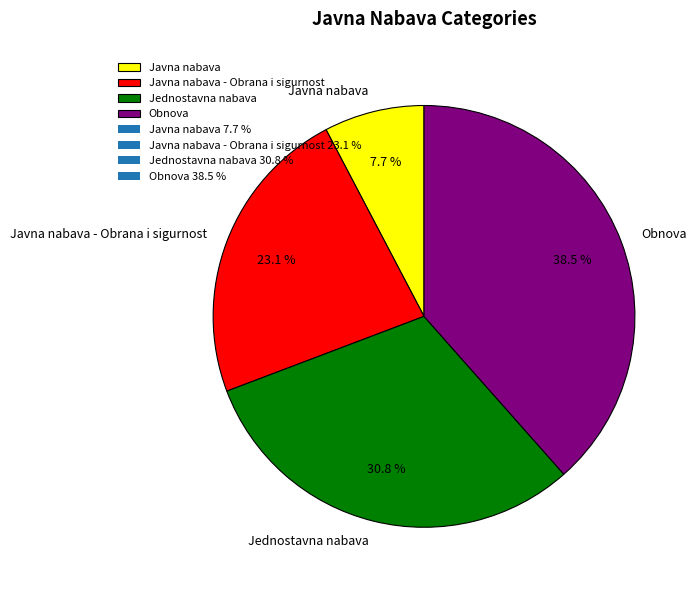

Rank the categories by value from highest to lowest.

Obnova, Jednostavna nabava, Javna nabava - Obrana i sigurnost, Javna nabava